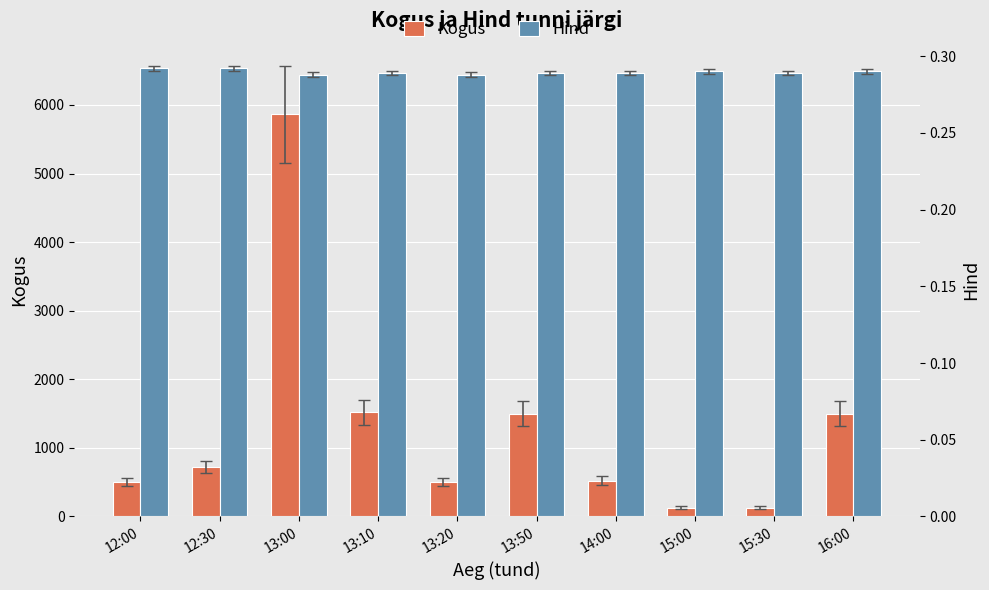

The value of Kogus at 13:00 is 5862.0. True or false?

True